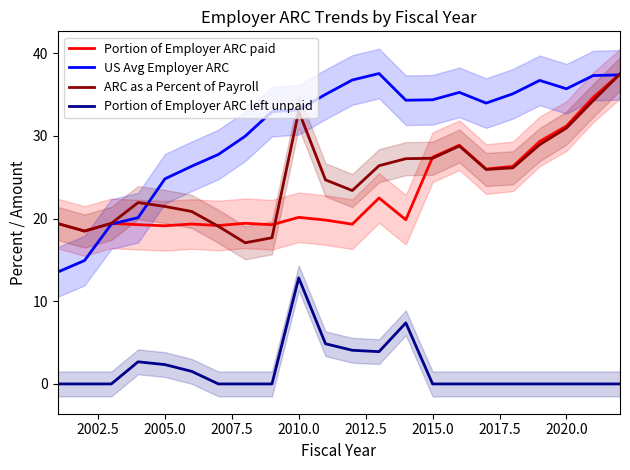

Is the value of ARC as a Percent of Payroll at 2015.0 greater than the value of US Avg Employer ARC at 2015.0?

No